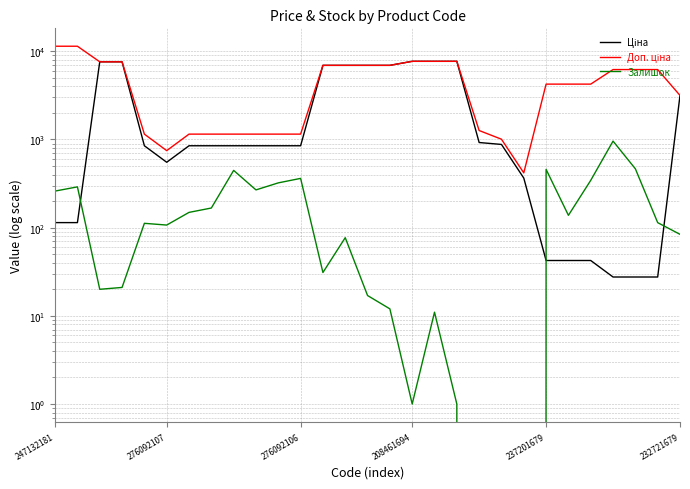

How many values in the Залишок series exceed 112?

14